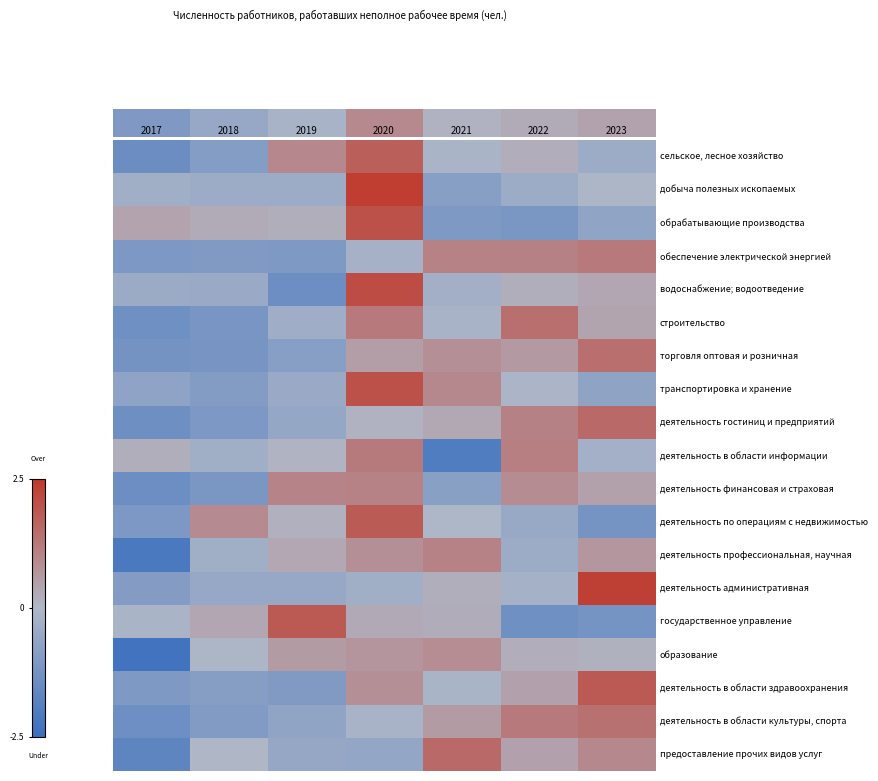

At 2018, list the series in order from smallest to largest.

торговля оптовая и розничная, строительство, деятельность финансовая и страховая, деятельность гостиниц и предприятий, обеспечение электрической энергией, деятельность в области культуры, спорта, транспортировка и хранение, сельское, лесное хозяйство, деятельность в области здравоохранения, деятельность административная, водоснабжение; водоотведение, добыча полезных ископаемых, деятельность в области информации, деятельность профессиональная, научная, образование, предоставление прочих видов услуг, обрабатывающие производства, государственное управление, деятельность по операциям с недвижимостью